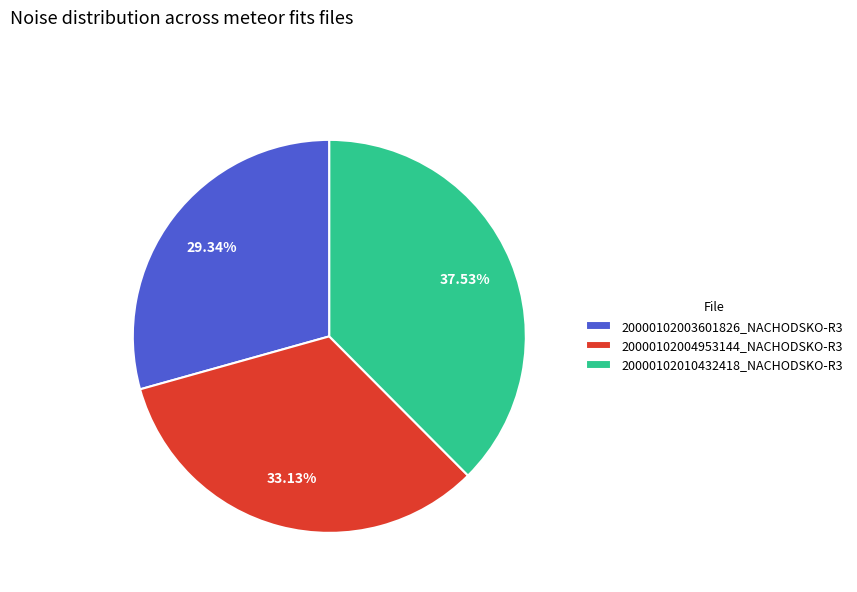

How many segments does this pie chart have?

3